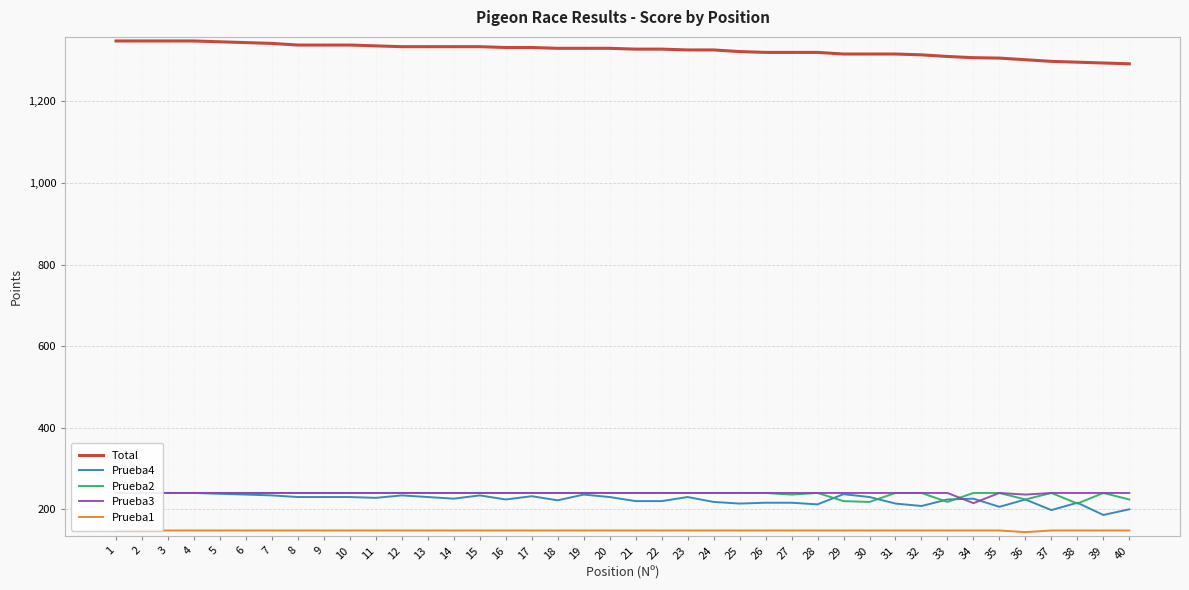

At which label does Total first exceed 1330?

1